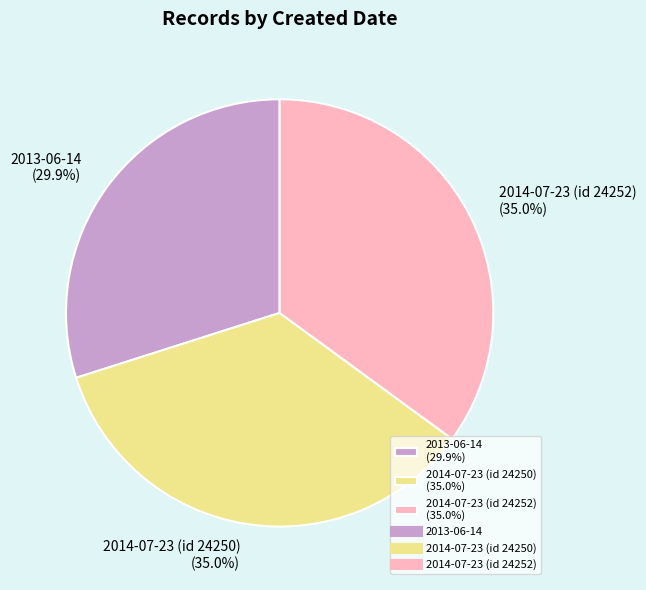

How many slices are in this pie chart?

3